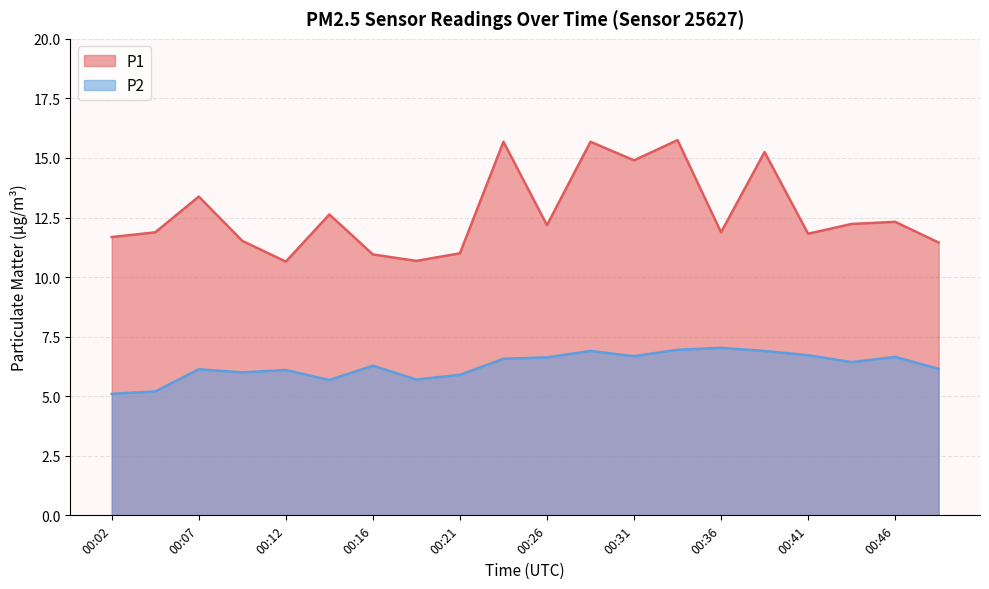

Which series has the largest total across all categories?

P1